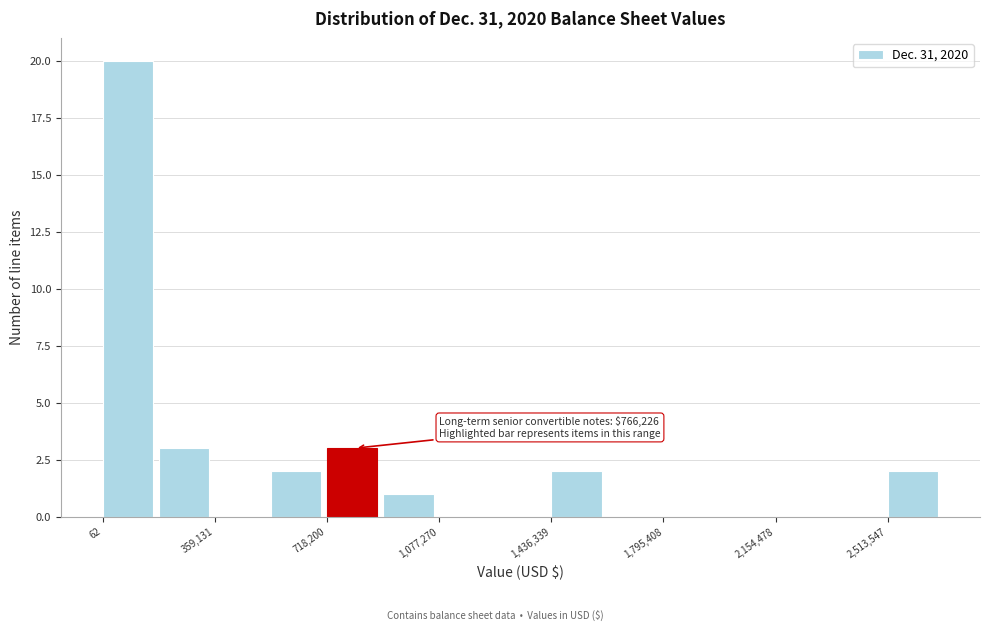

Around what value on the x-axis is the tallest bar? Give the approximate position of its centre, as read against the axis.

100000